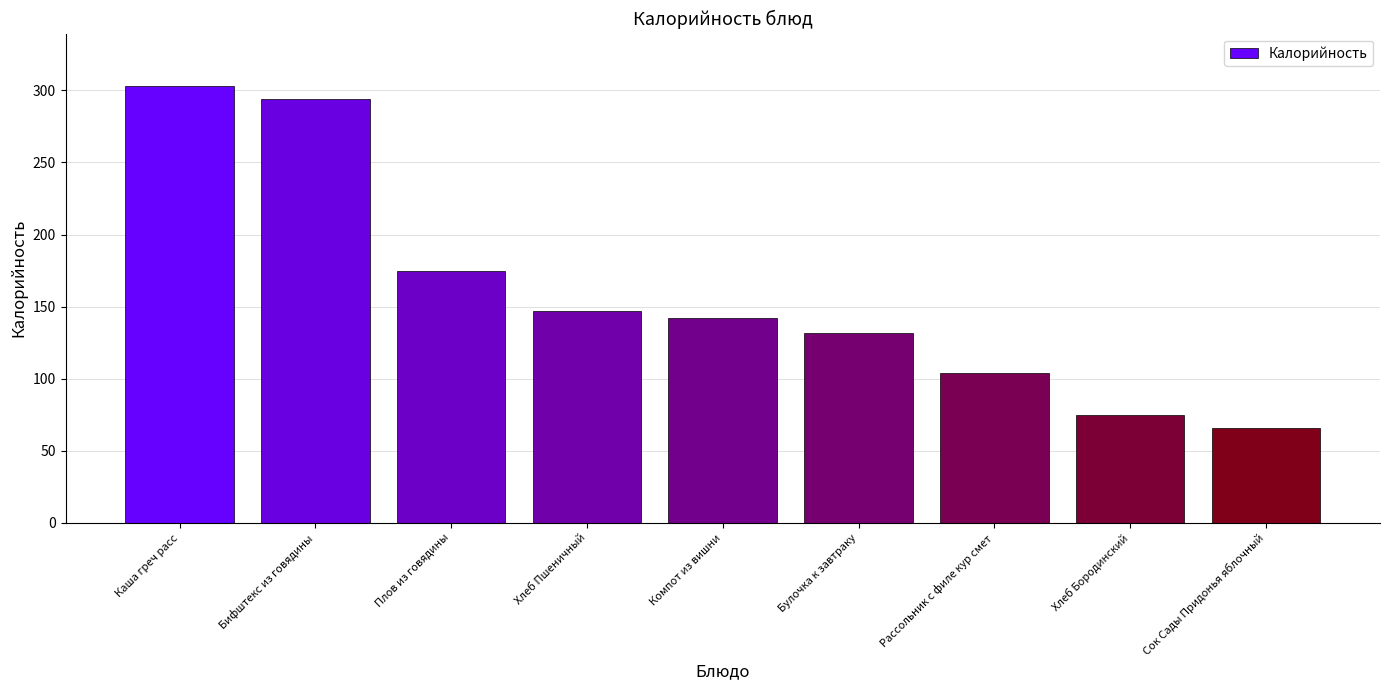

Approximately how many times larger is the value at Каша греч расс compared to Плов из говядины?

1.7